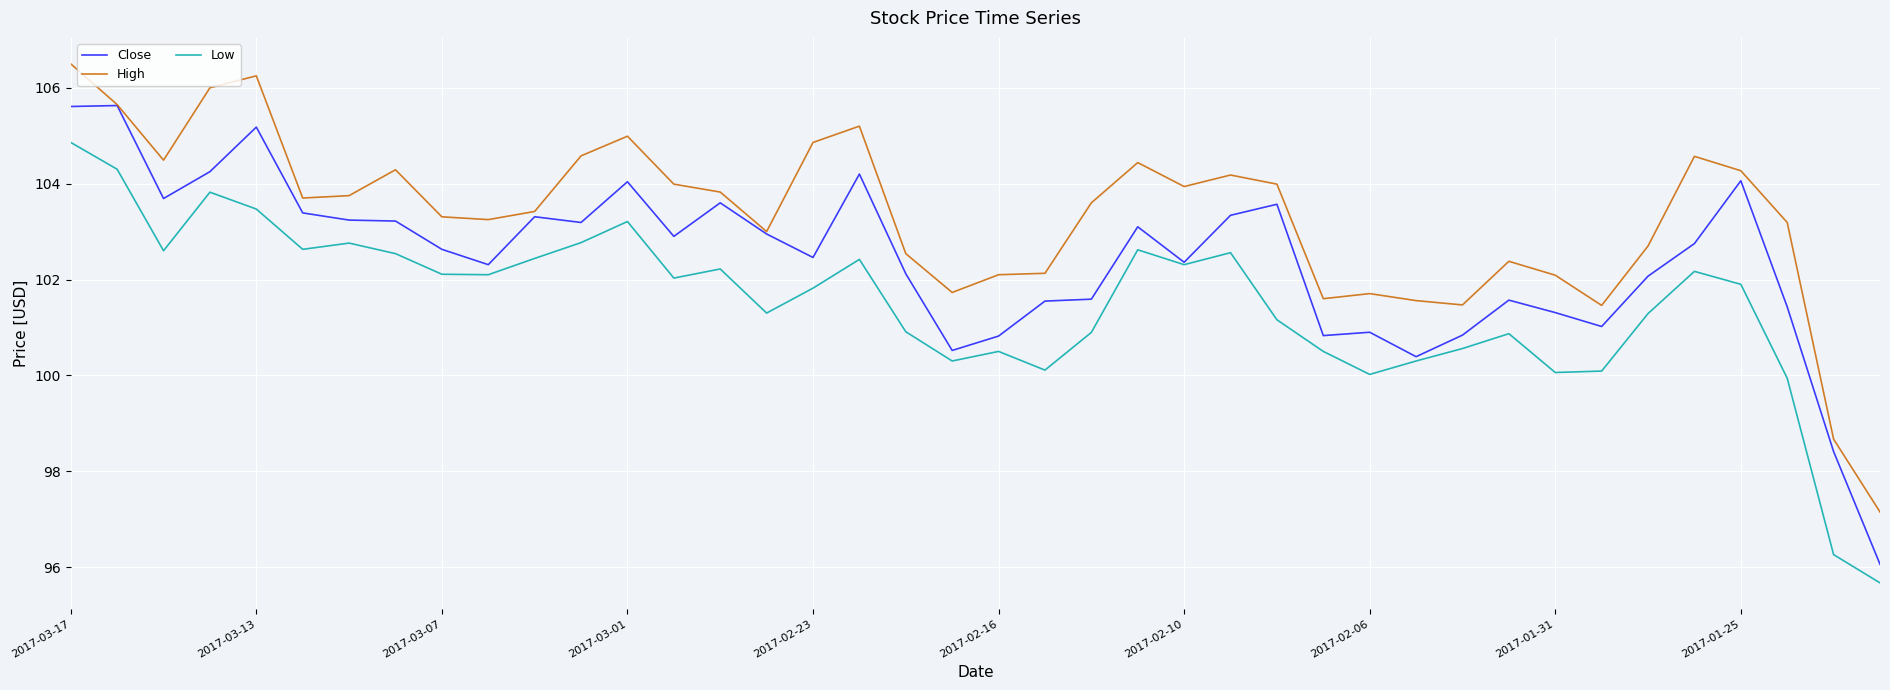

What is the maximum value shown in the chart?

106.5